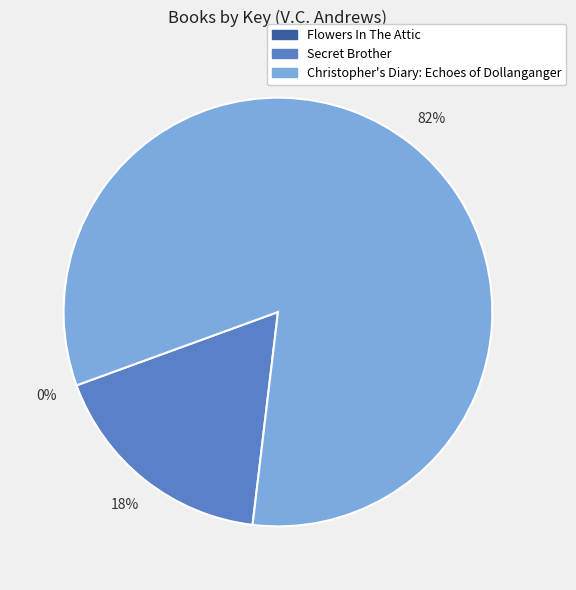

Between Christopher's Diary: Echoes of Dollanganger and Secret Brother, which is larger?

Christopher's Diary: Echoes of Dollanganger